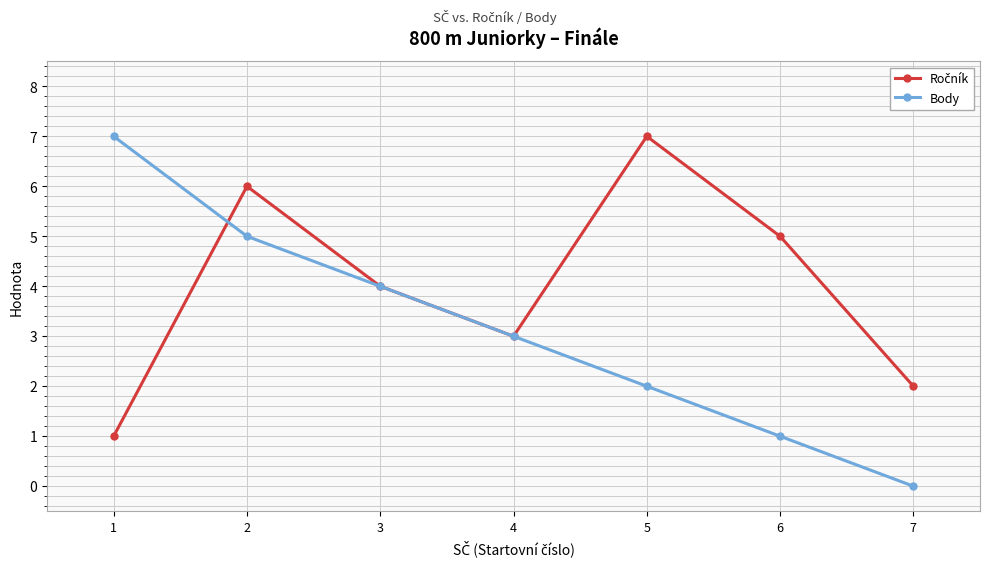

What is the greatest value displayed?

7